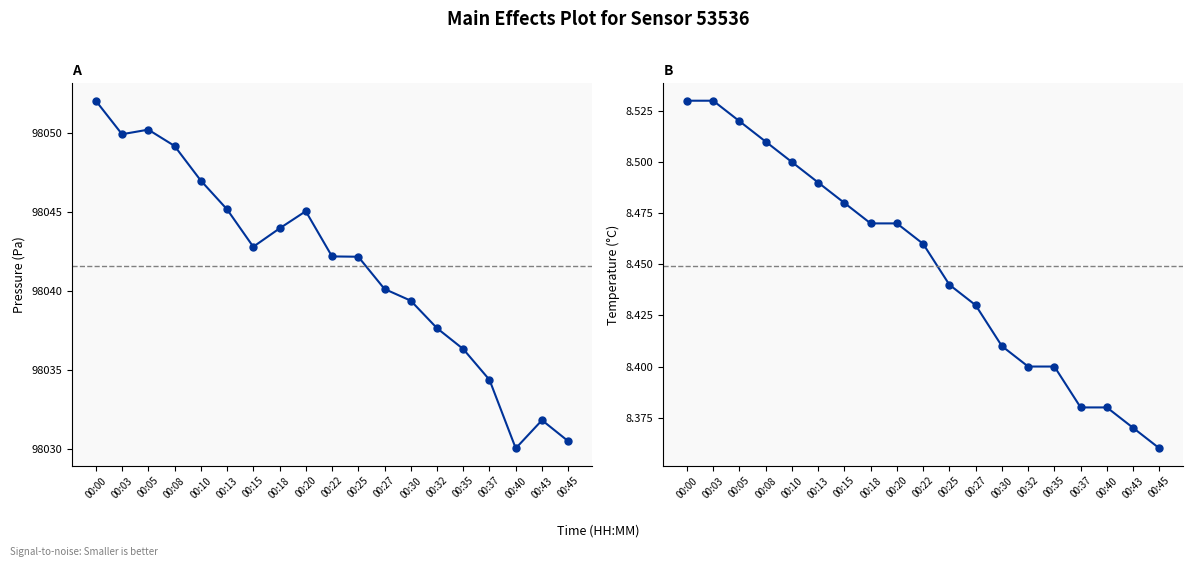

What is the highest value of the pressure series?

98052.0